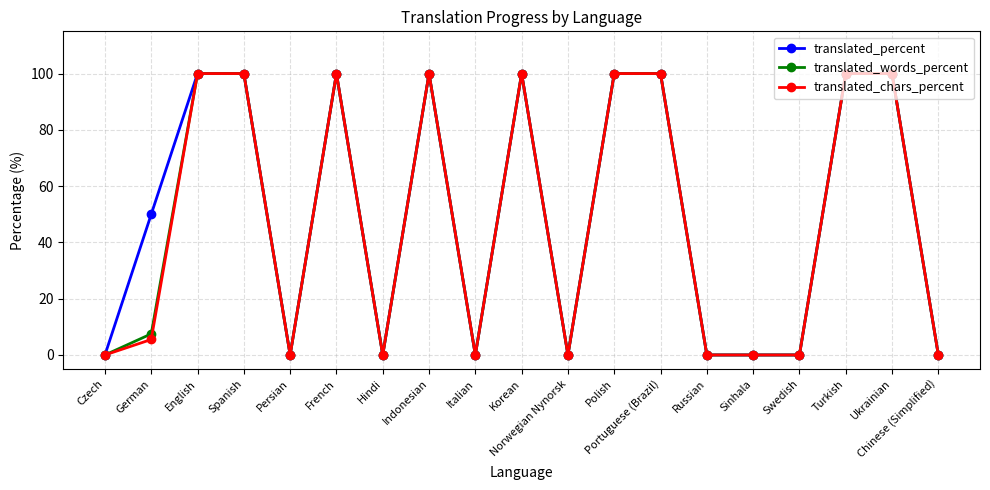

Is the value of translated_percent at Czech greater than the value of translated_words_percent at Polish?

No